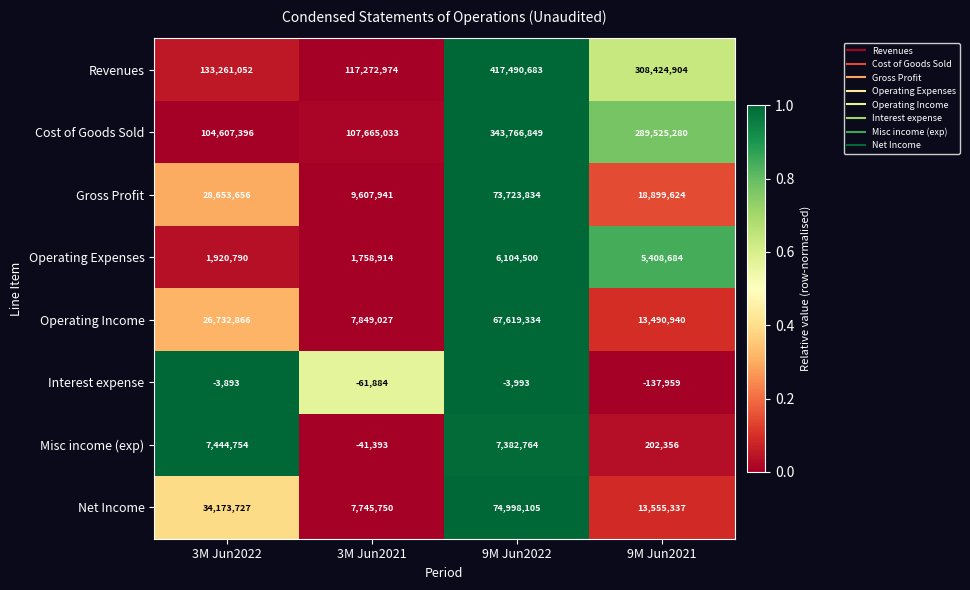

Which series has the widest spread of values?

Revenues